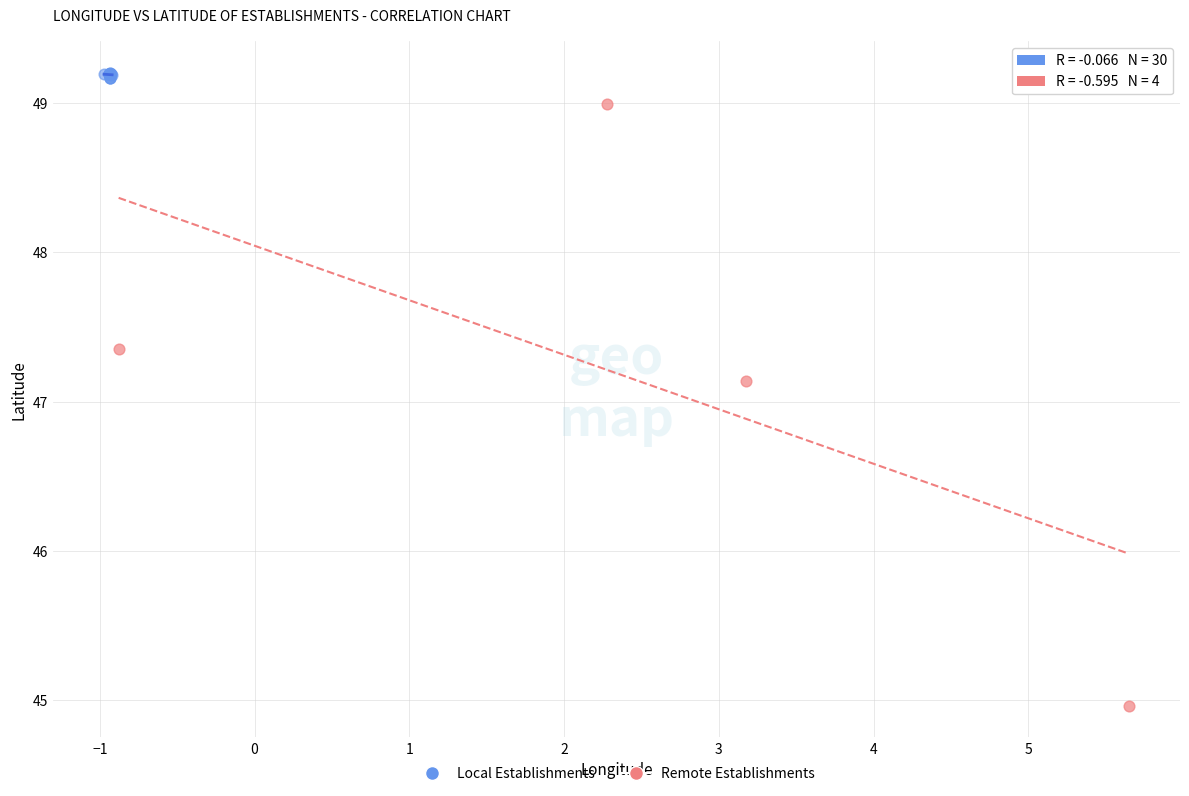

Which series reaches the maximum Y coordinate?

Local Establishments